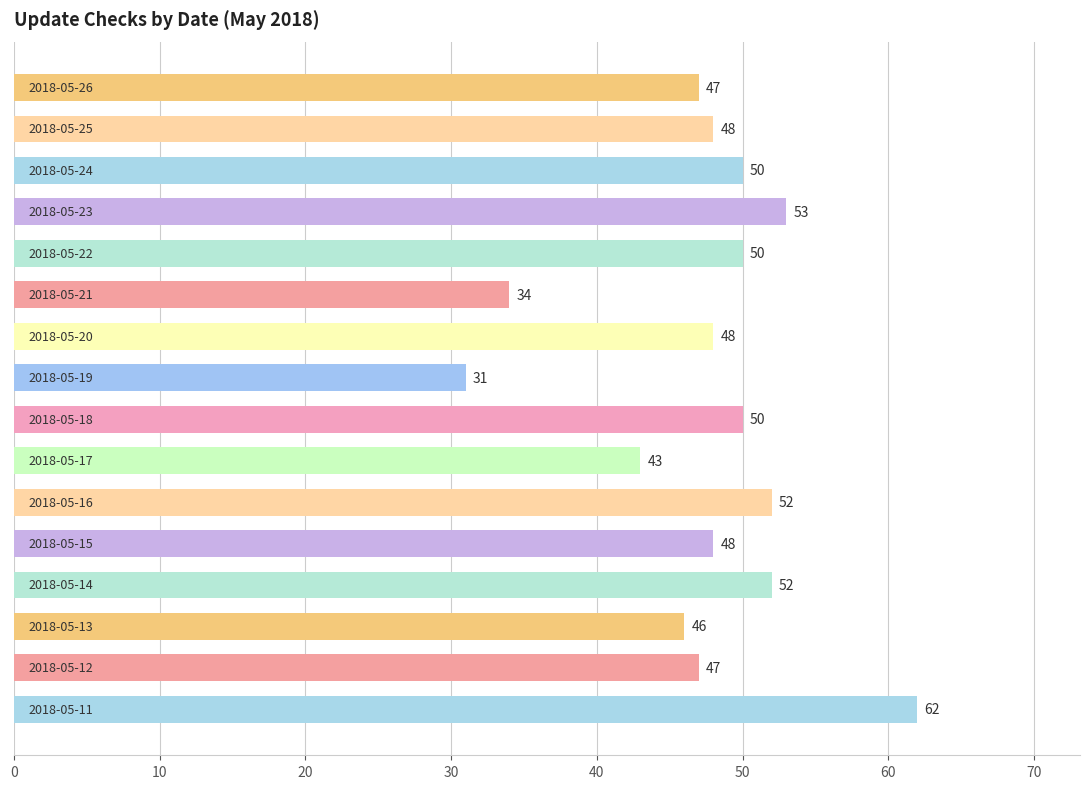

What is the average value?

48